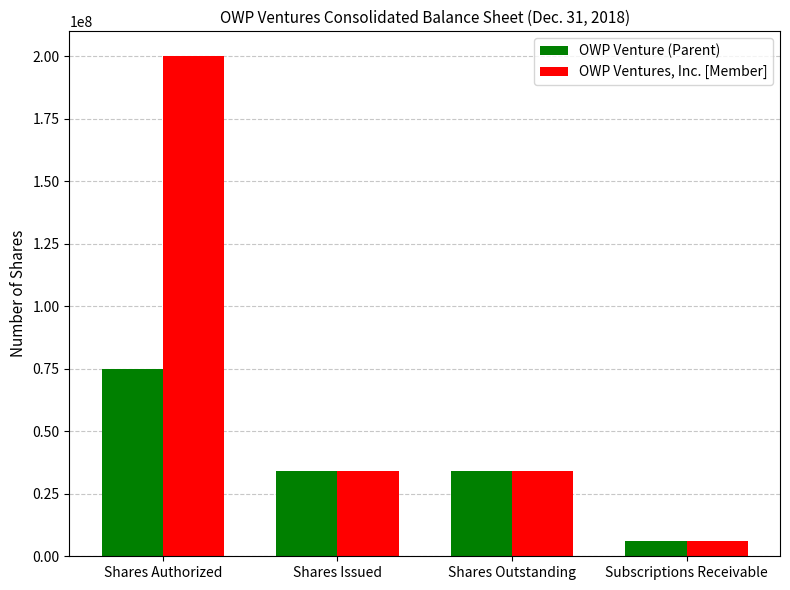

Is the value of OWP Ventures, Inc. [Member] at Shares Authorized greater than the value of OWP Venture (Parent) at Shares Authorized?

Yes